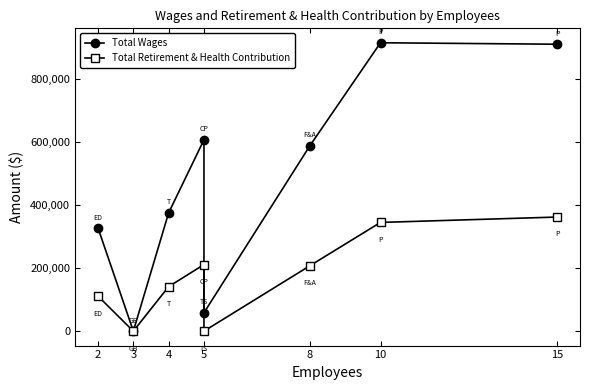

Where is the first local minimum for Total Wages?

3